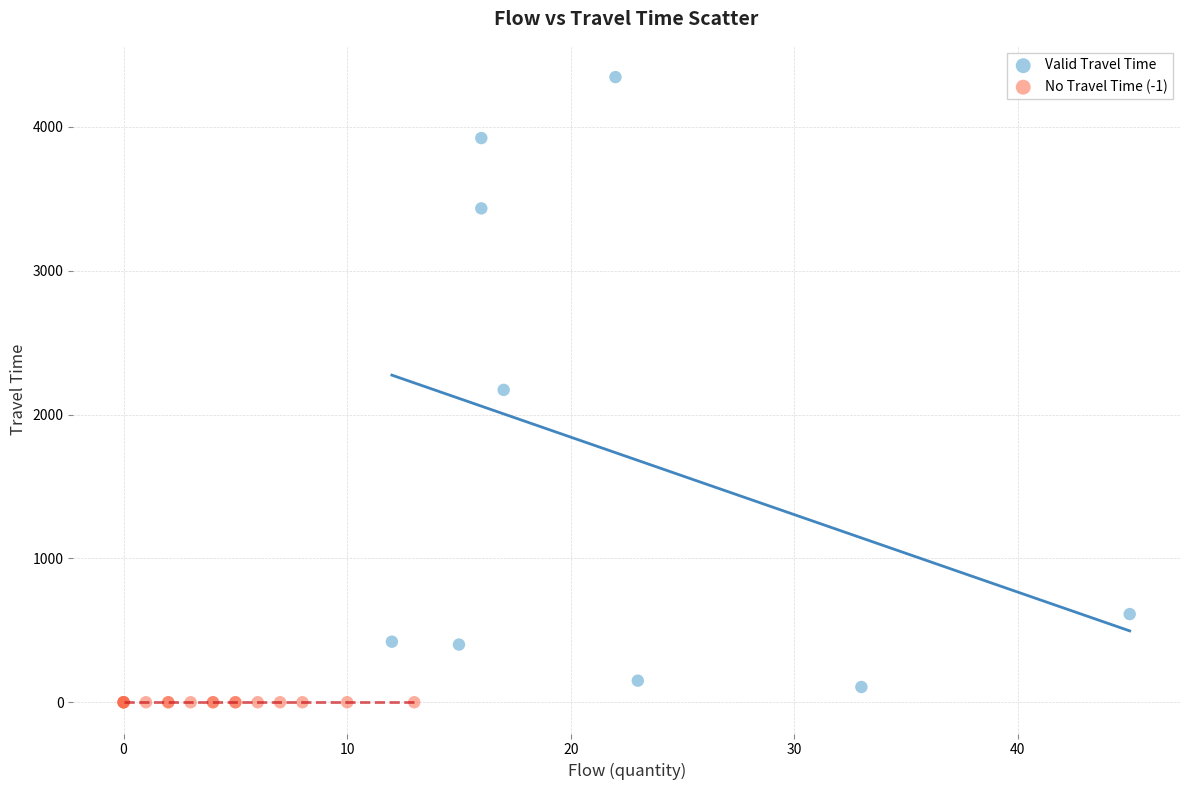

Which series reaches the maximum Y coordinate?

Valid Travel Time